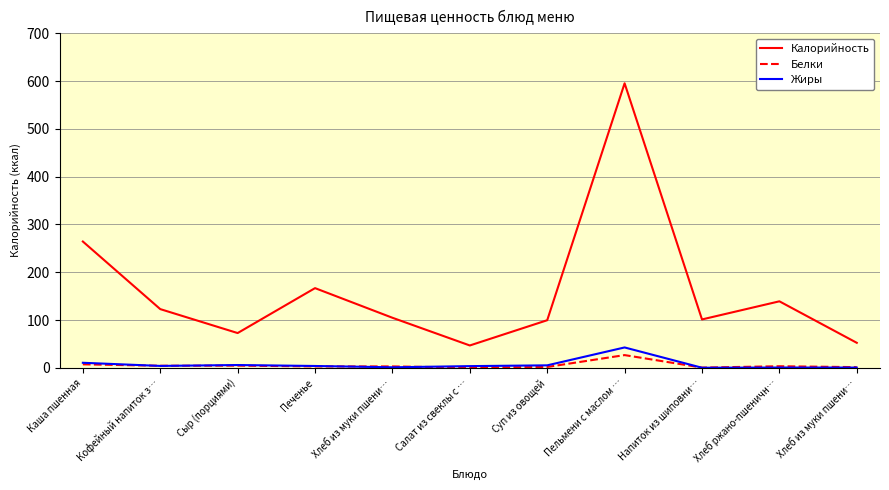

The Белки series shows 0.6 at Суп из овощей. True or false?

False